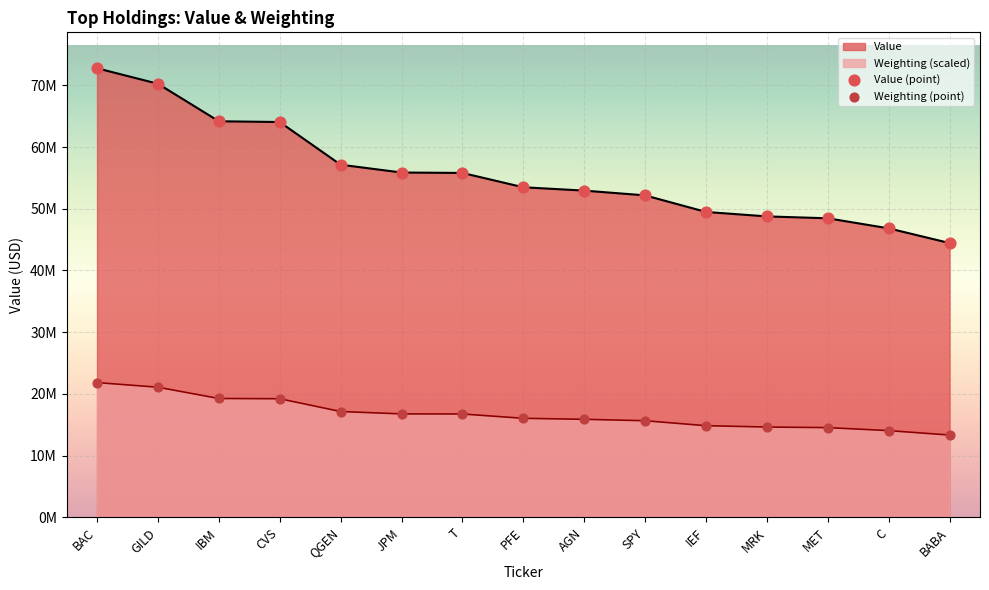

Is the value of Weighting at SPY greater than the value of Value at T?

No